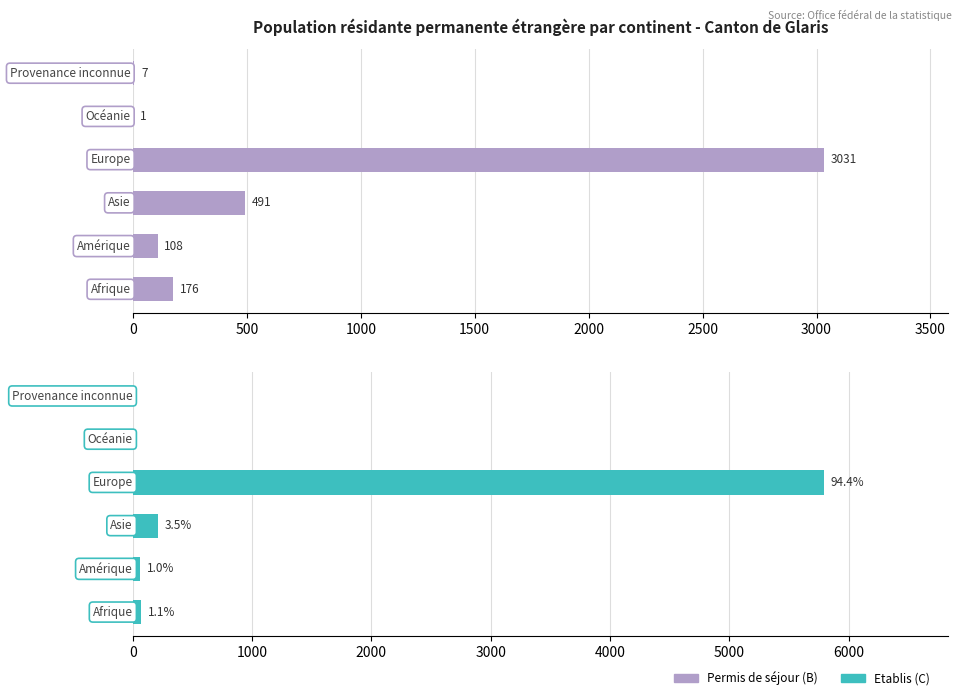

Is it true that Etablis (C) equals -3388 at 2000?

False